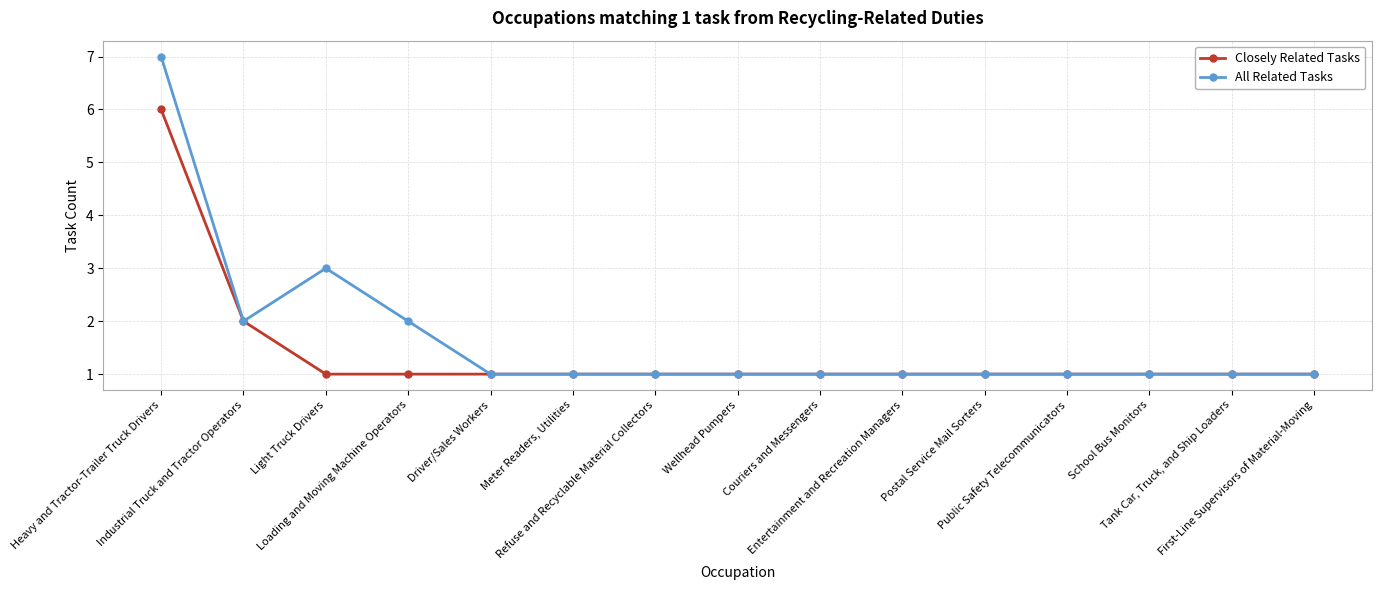

Count the Closely Related Tasks values in the range 1 to 2.

14